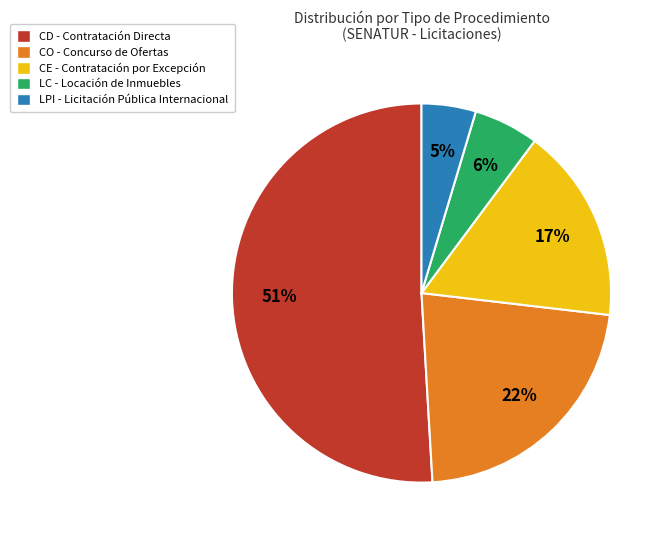

Rank the categories by value from lowest to highest.

LPI - Licitación Pública Internacional, LC - Locación de Inmuebles, CE - Contratación por Excepción, CO - Concurso de Ofertas, CD - Contratación Directa